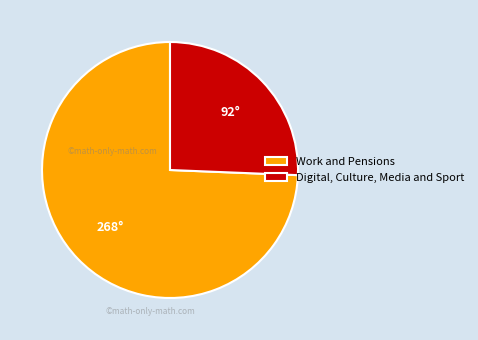

The Digital, Culture, Media and Sport slice represents 34% of the pie. True or false?

False